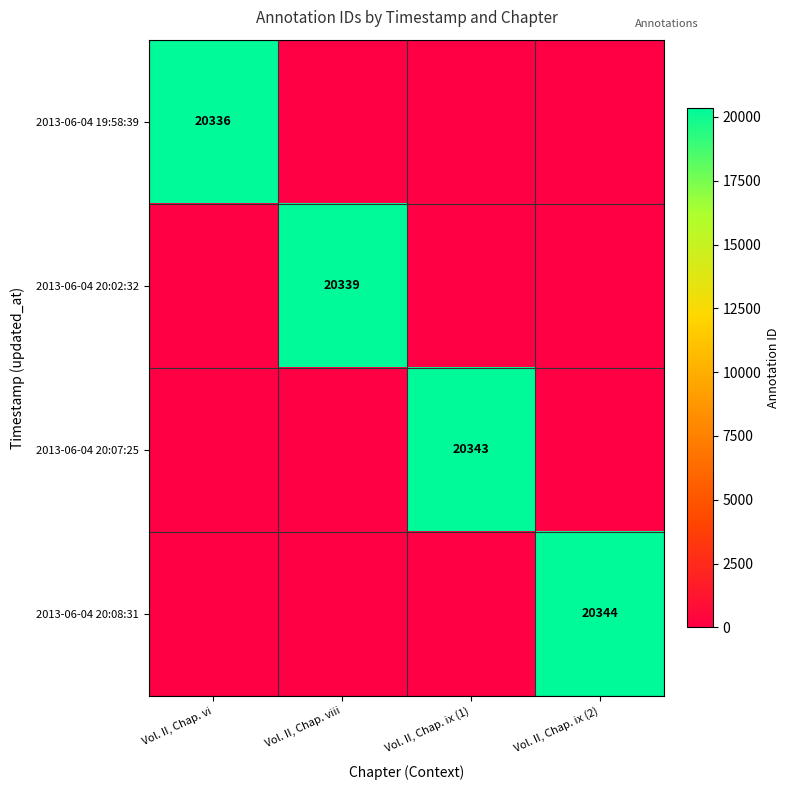

Is the value of 2013-06-04 20:07:25 at Vol. II, Chap. viii greater than the value of 2013-06-04 20:08:31 at Vol. II, Chap. ix (2)?

No